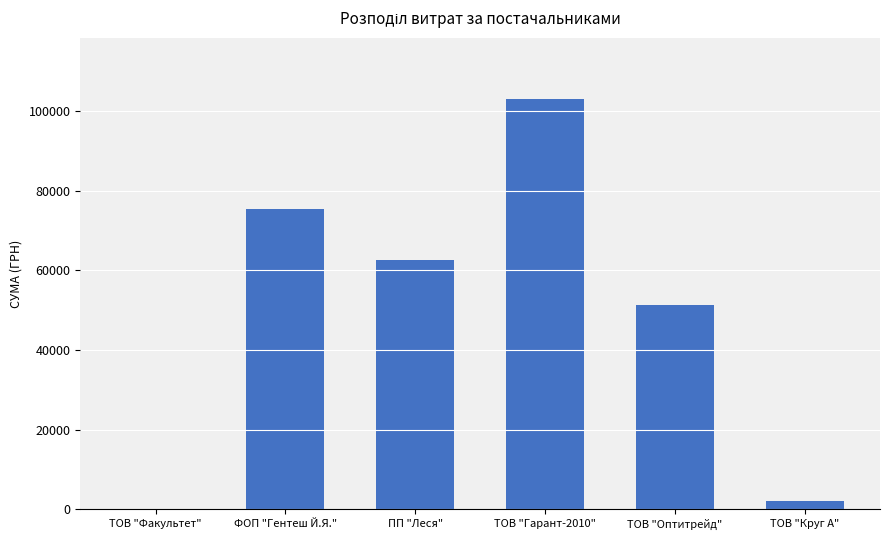

What is the maximum value shown in the chart?

102991.7